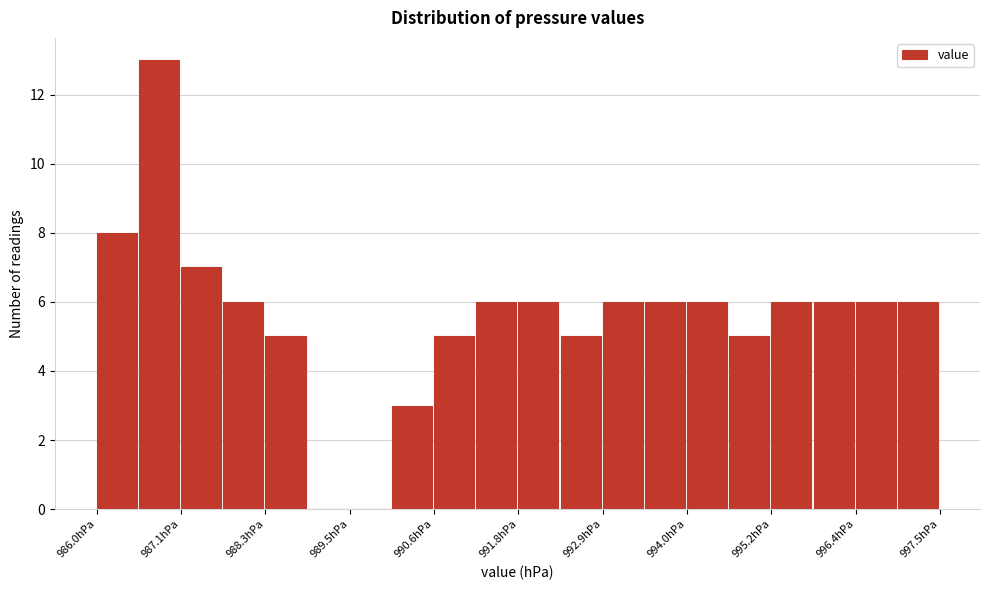

Read against the x-axis, roughly where is the centre of the tallest bar?

986.8